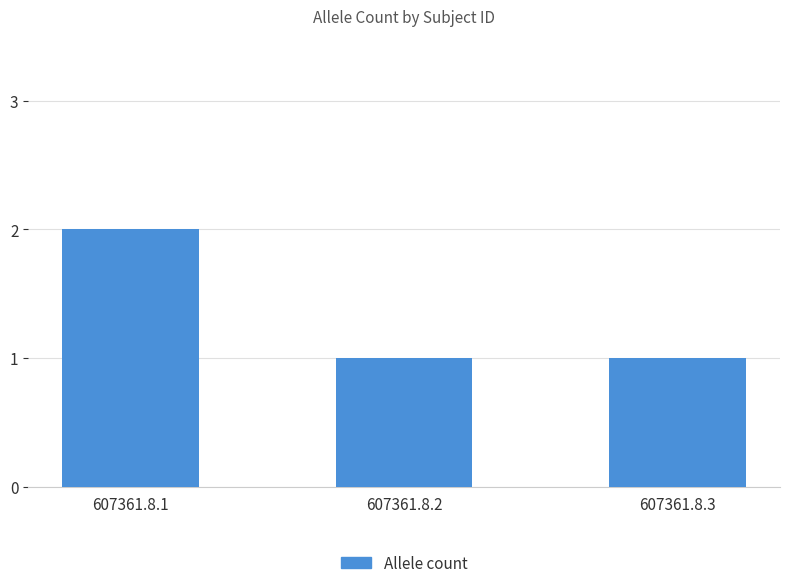

True or false: the data shows 1 at 607361.8.2.

True